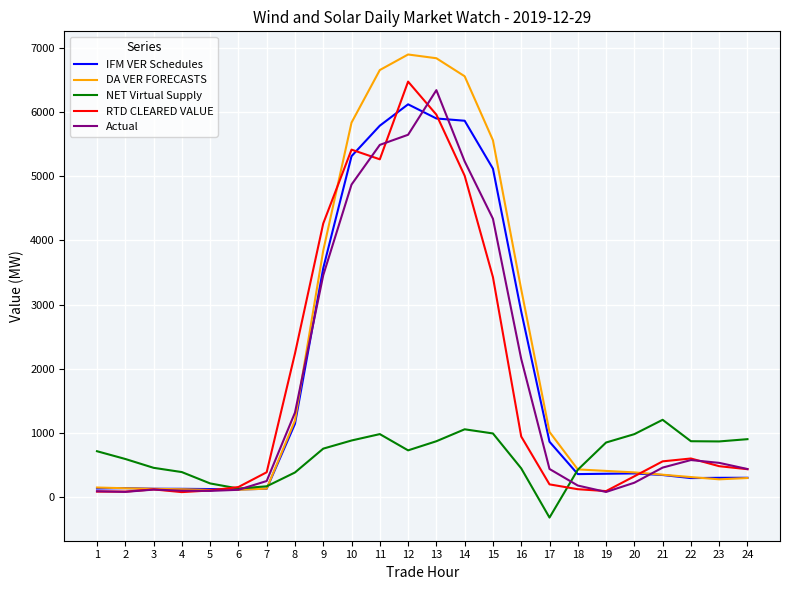

Is it true that RTD CLEARED VALUE equals 180.4 at 22?

False